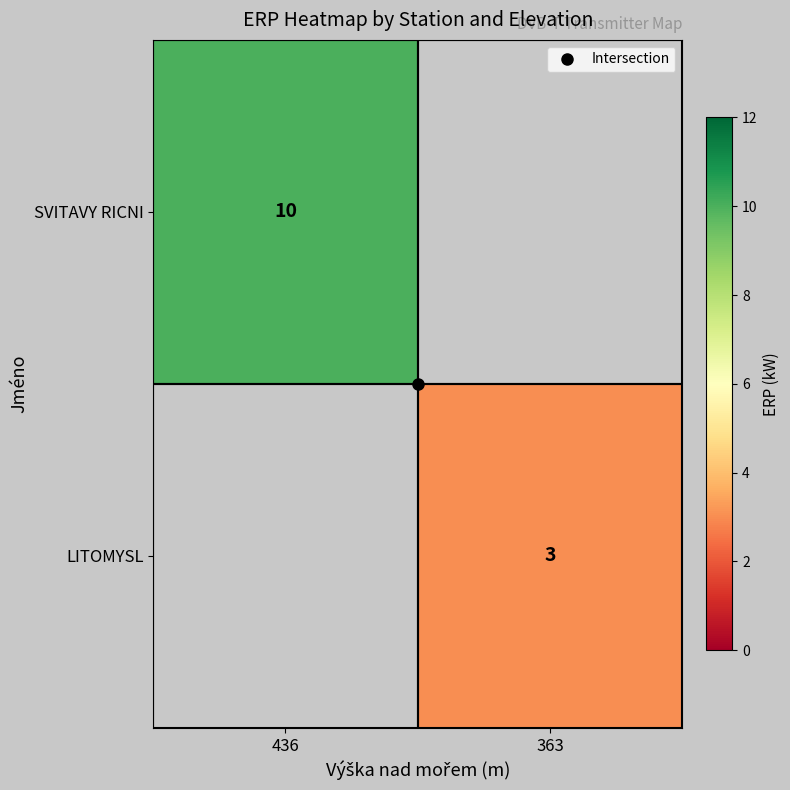

What is the greatest value displayed?

10.0